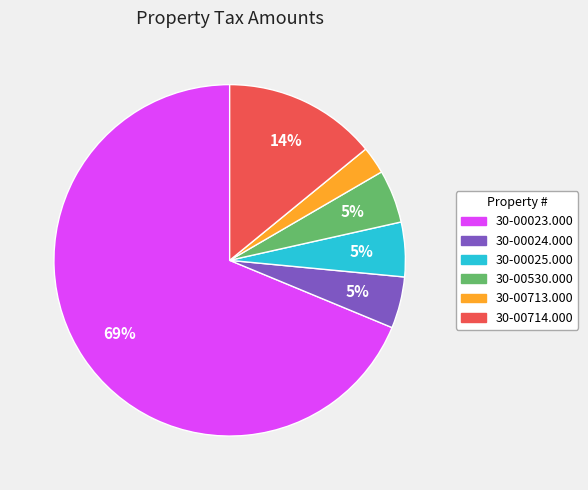

The 30-00023.000 slice represents 69% of the pie. True or false?

True